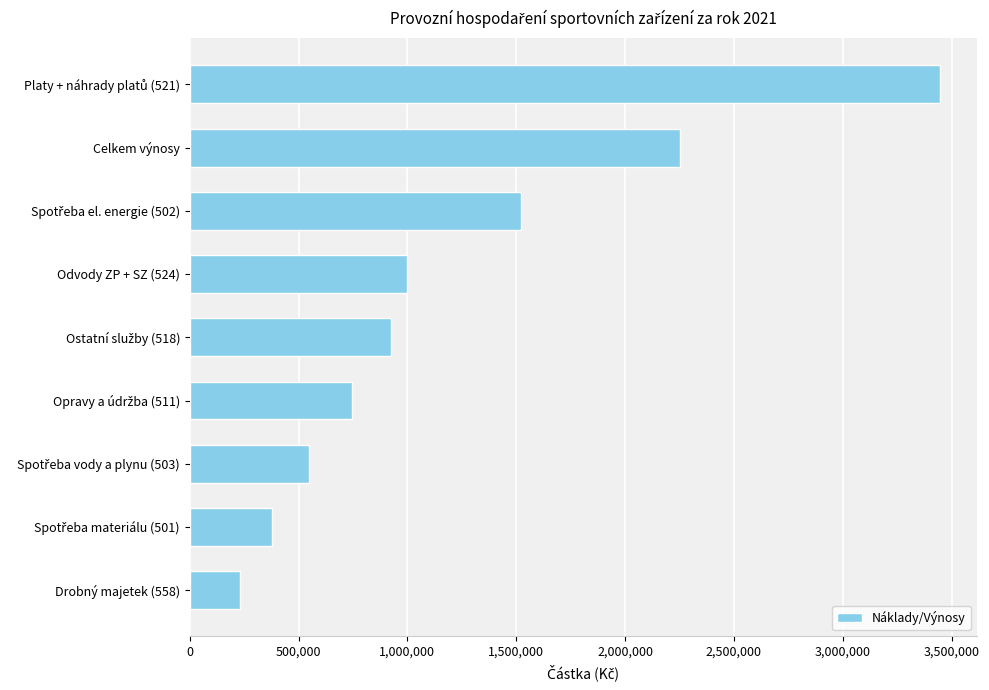

How many bars are there in total?

9